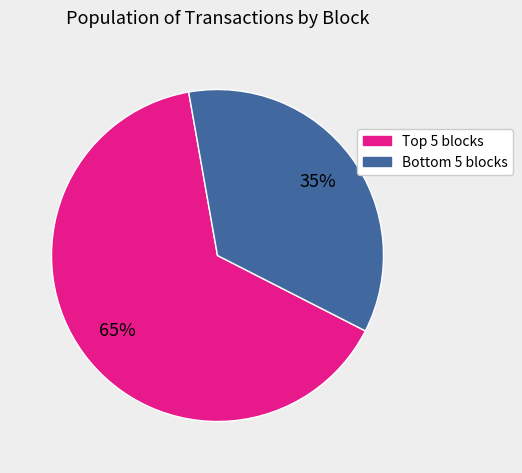

To the nearest percent, what is the average slice percentage?

50%